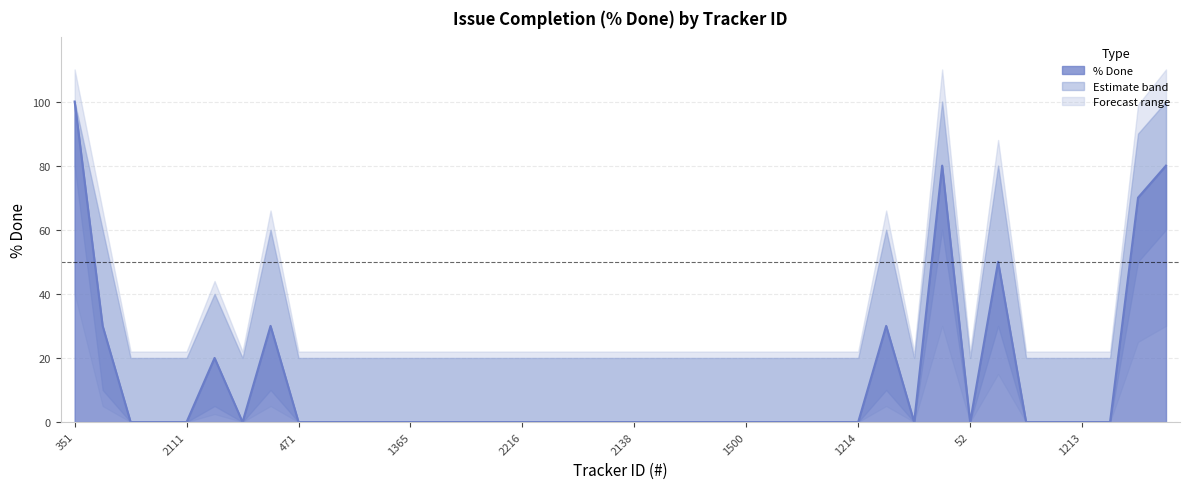

What position from the right is 17?

23